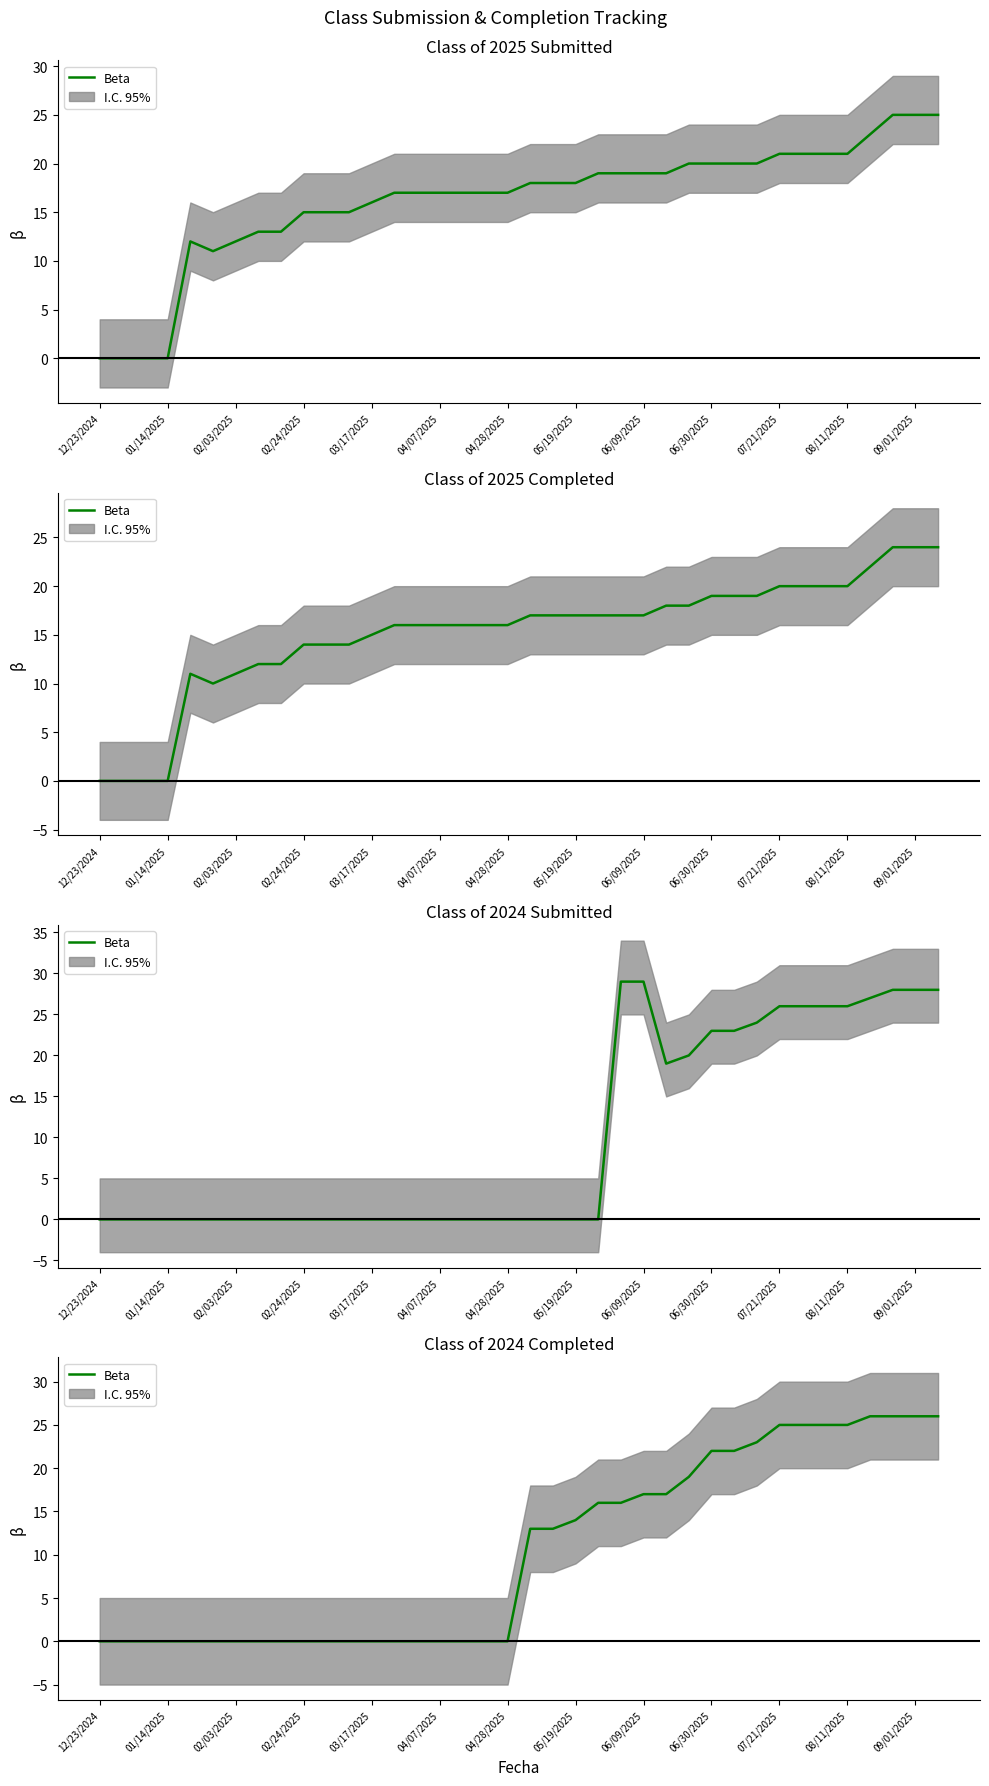

True or false: the data has more than 1 interior local peaks.

False